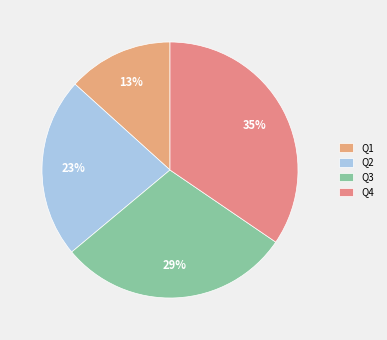

What is the largest slice in the pie chart?

Q4